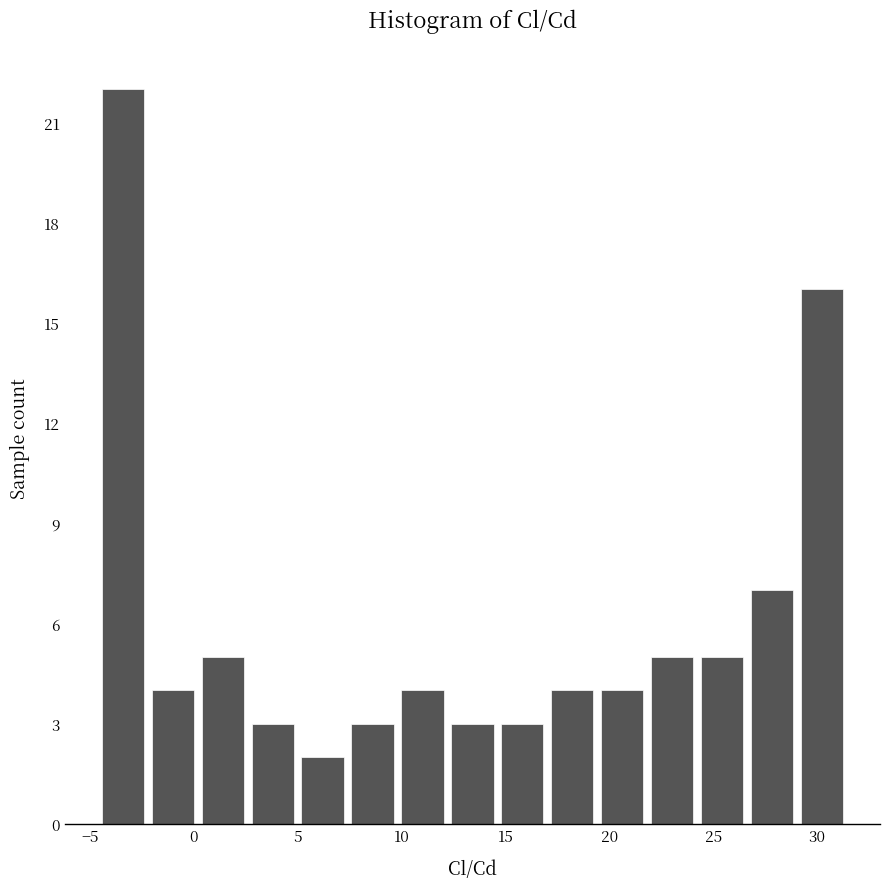

Which range on the x-axis has the tallest bar?

-4.5 to -2.0